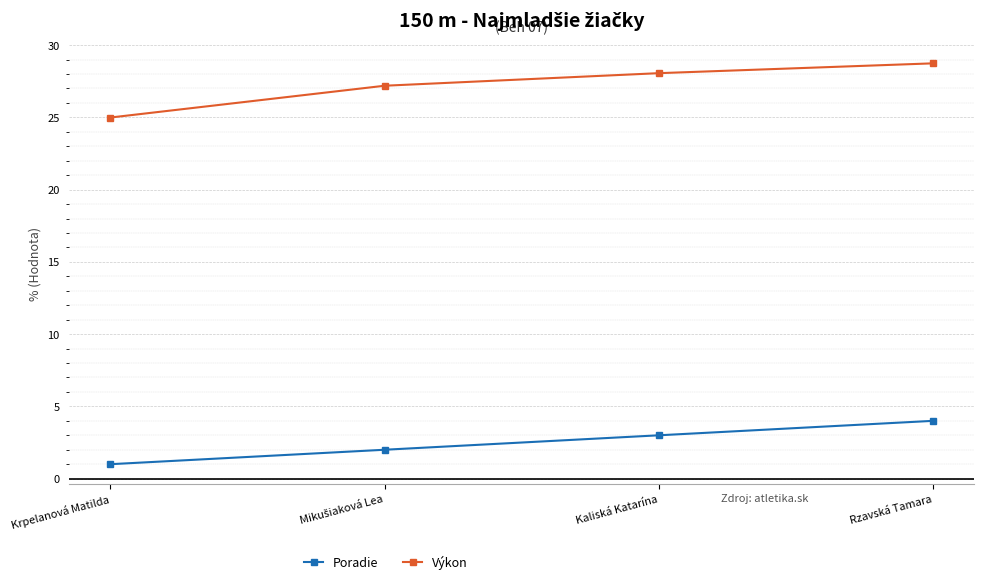

What is the total value across all series at Krpelanová Matilda?

26.0